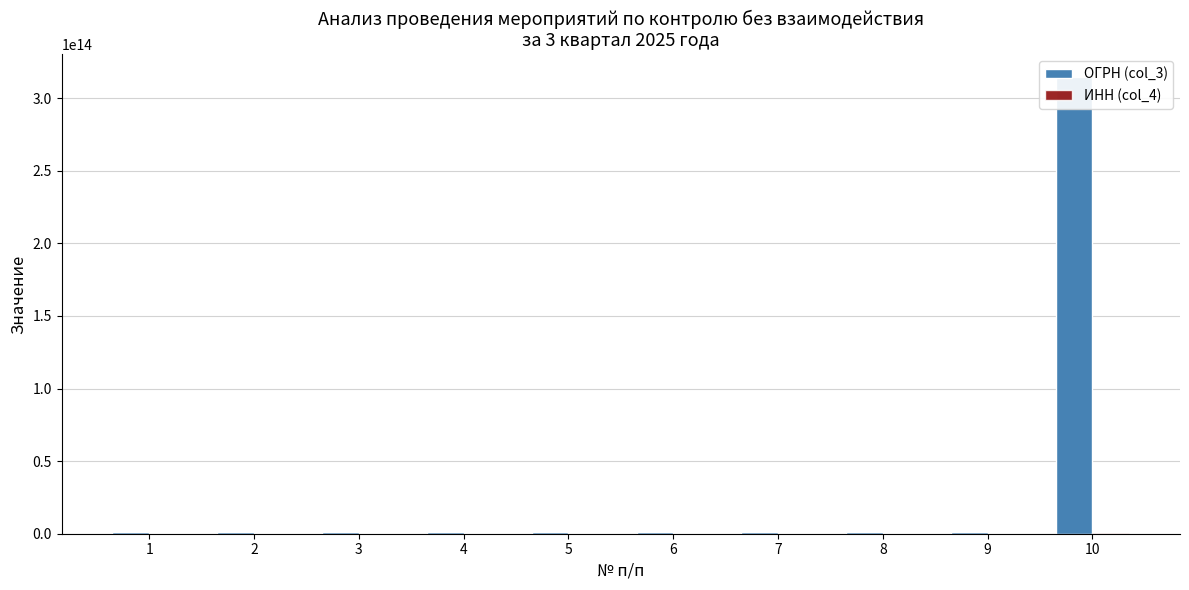

Reading left to right, extract all data points from this chart.

ОГРН (col_3): 1047855114372	1057810308643	1204700017246	1134700001864	1134700000731	1154700000476	1024702093074	1037858024808	1144700000169	314471209400021
ИНН (col_4): 7802308314	7840317422	4704108110	4711470138	4704470320	4704097300	4719019858	7806042351	4704470472	471202640106